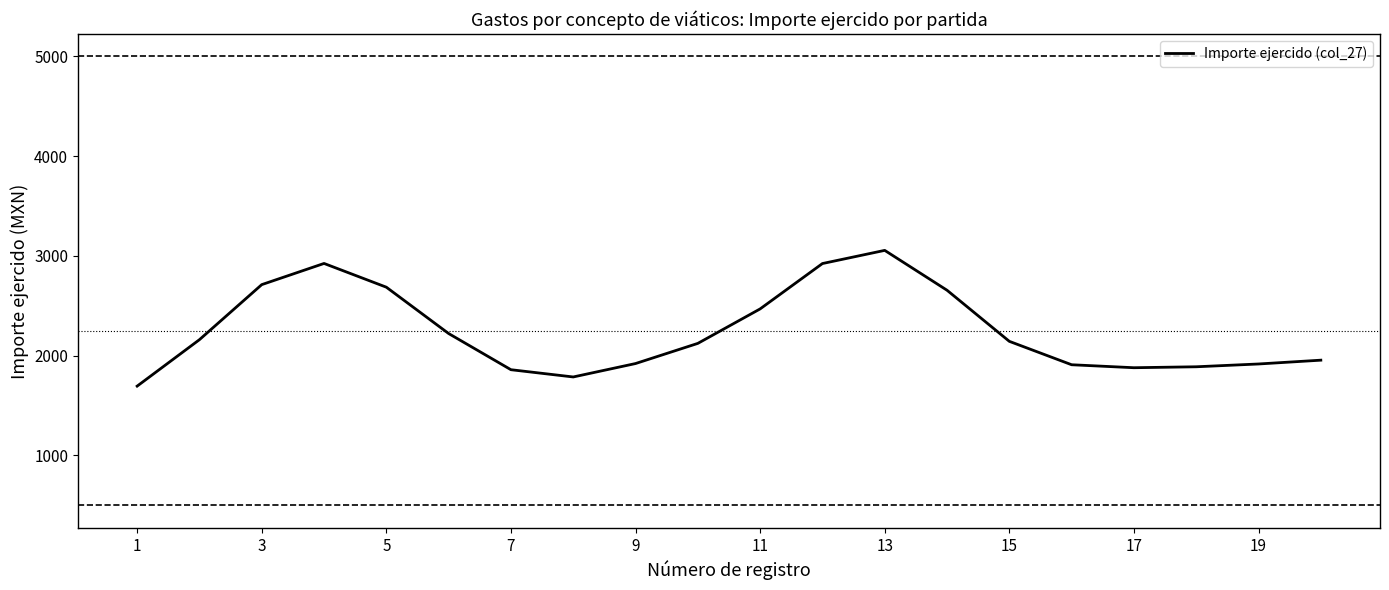

What is the maximum value shown in the chart?

3056.0